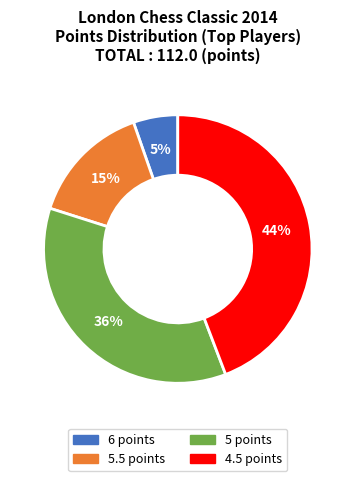

To the nearest percent, what is the average slice percentage?

25%